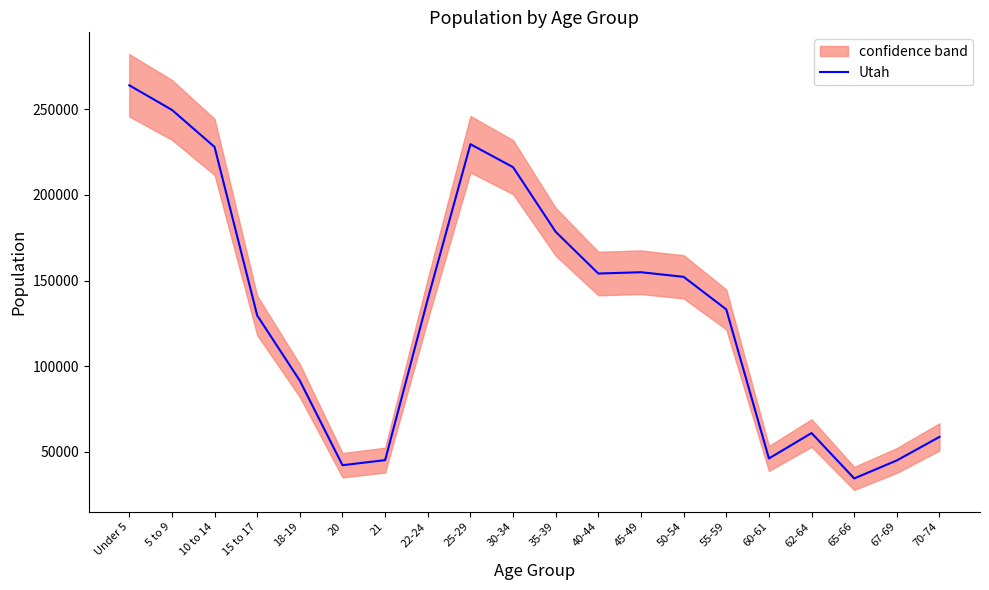

At which category does the data reach its first local valley?

20